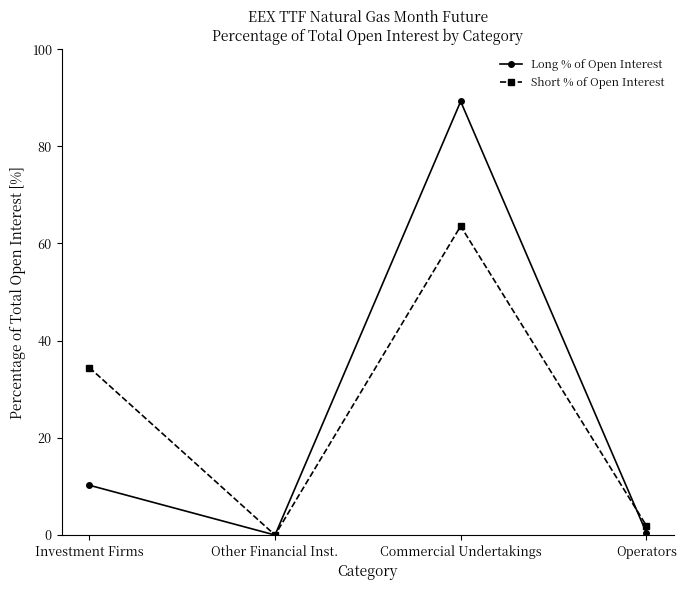

How many data points in Long % of Open Interest are less than 10?

2